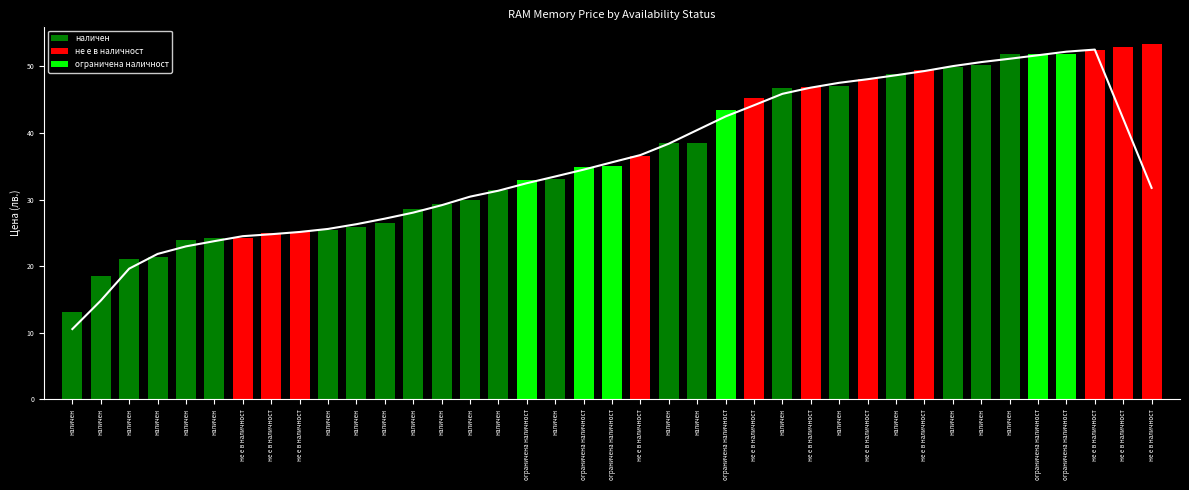

What is the ratio of the value at ограничена наличност to the value at не е в наличност?

0.7